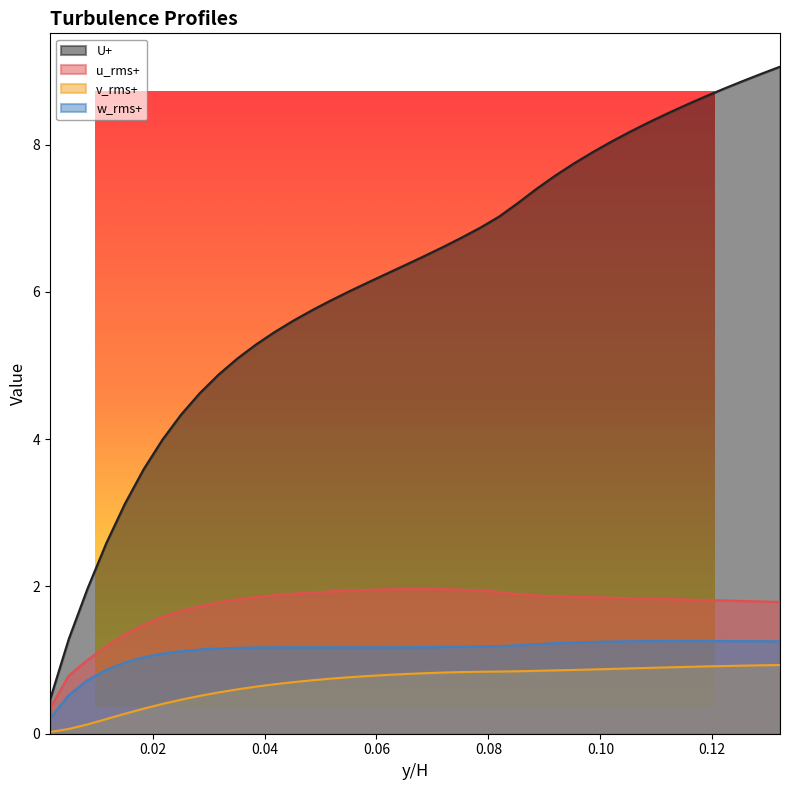

At which label does w_rms+ reach its minimum?

0.0016722408026755853